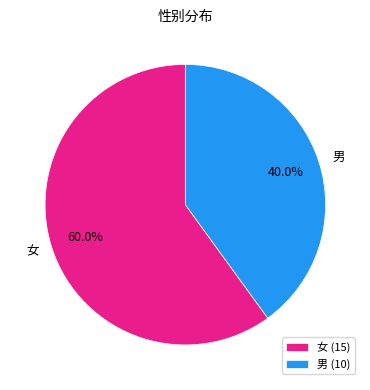

Which category has the biggest portion of the pie?

女